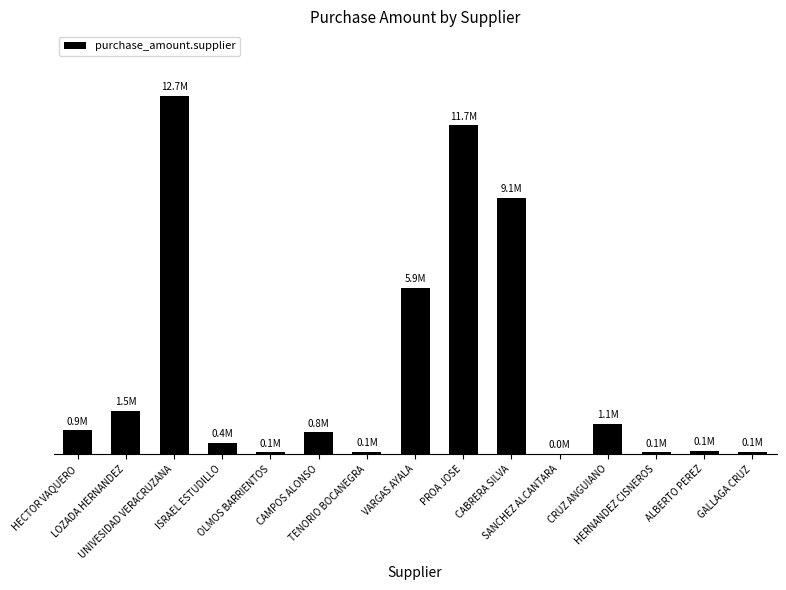

What is the label of the 3rd bar from the right?

HERNANDEZ CISNEROS